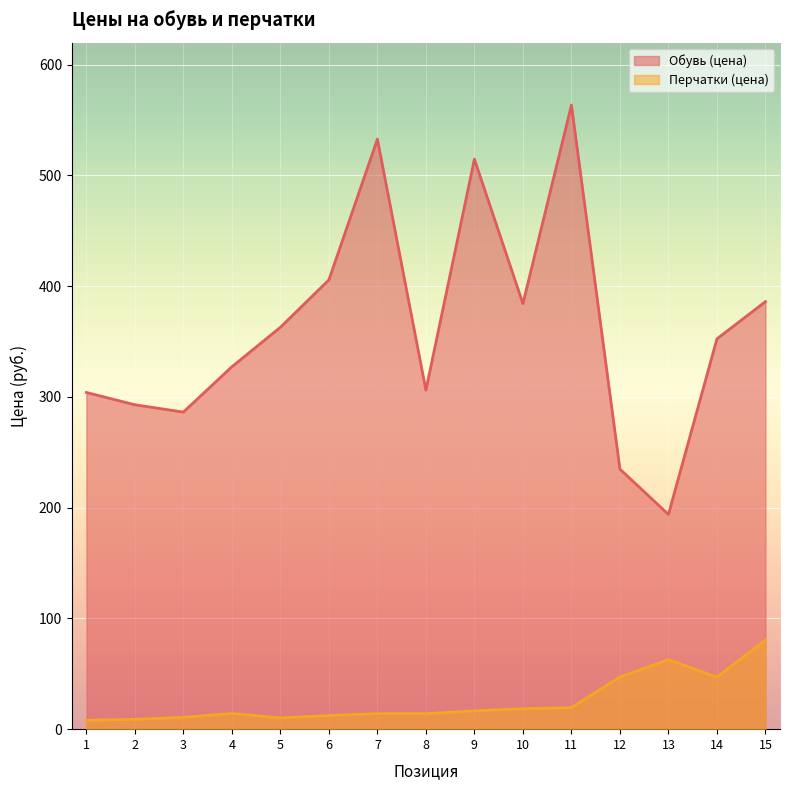

Which series has the largest range (max minus min)?

Обувь (цена)